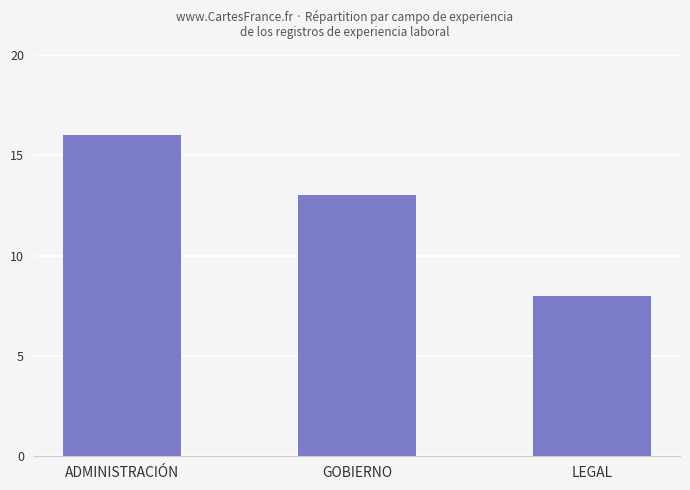

What position from the left is GOBIERNO?

2